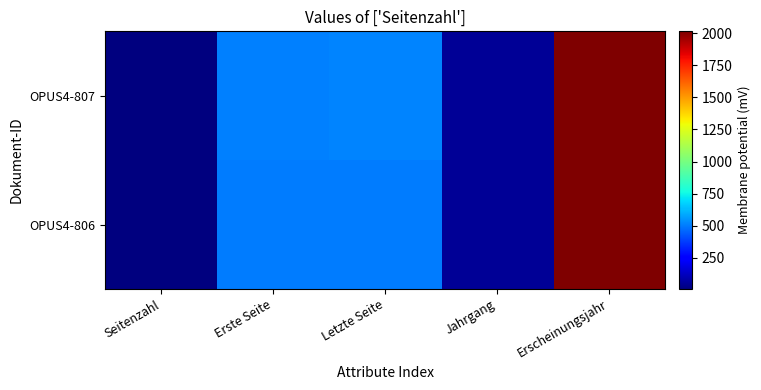

Which series has the largest total across all categories?

OPUS4-807